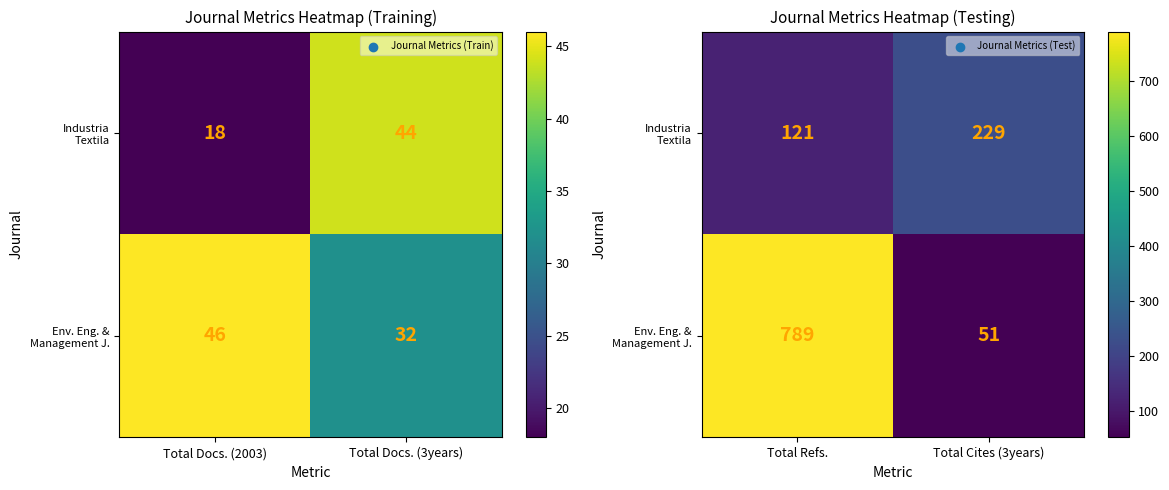

At Total Refs., list the series in order from largest to smallest.

Env. Eng. & Management J., Industria Textila